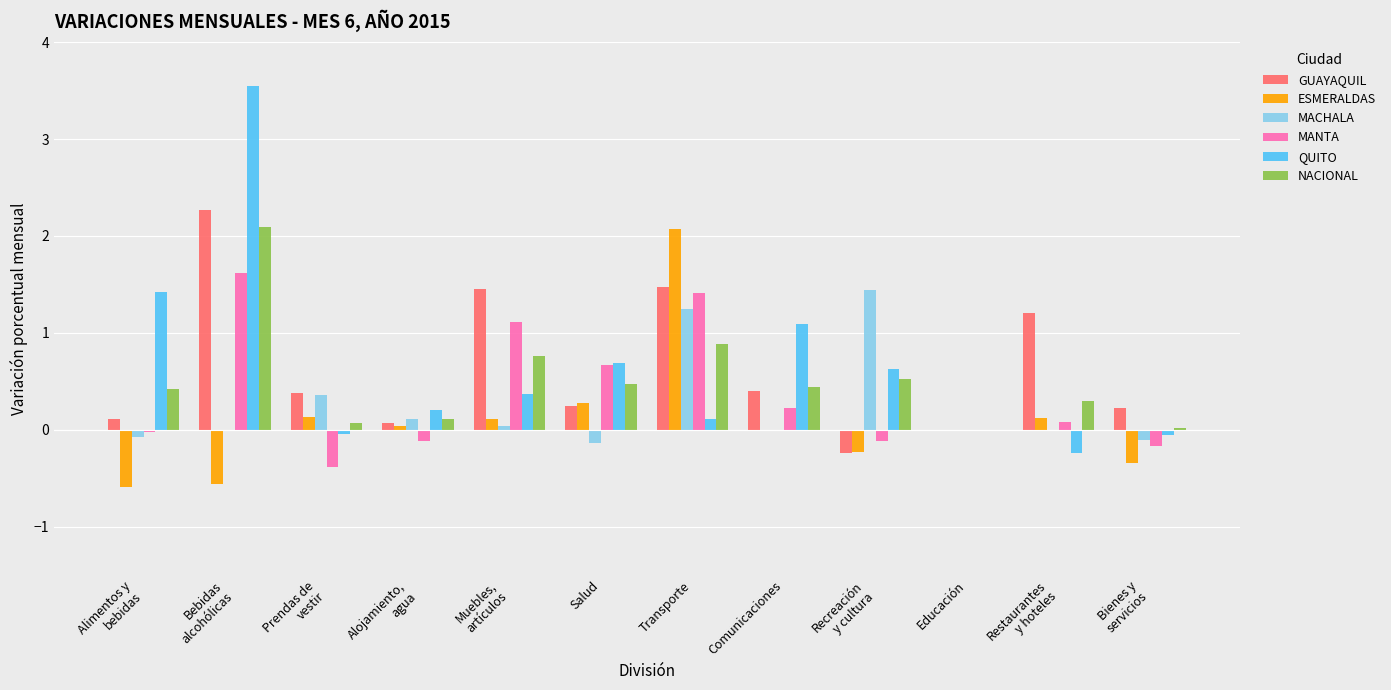

Which category has the highest value in the ESMERALDAS series?

Transporte